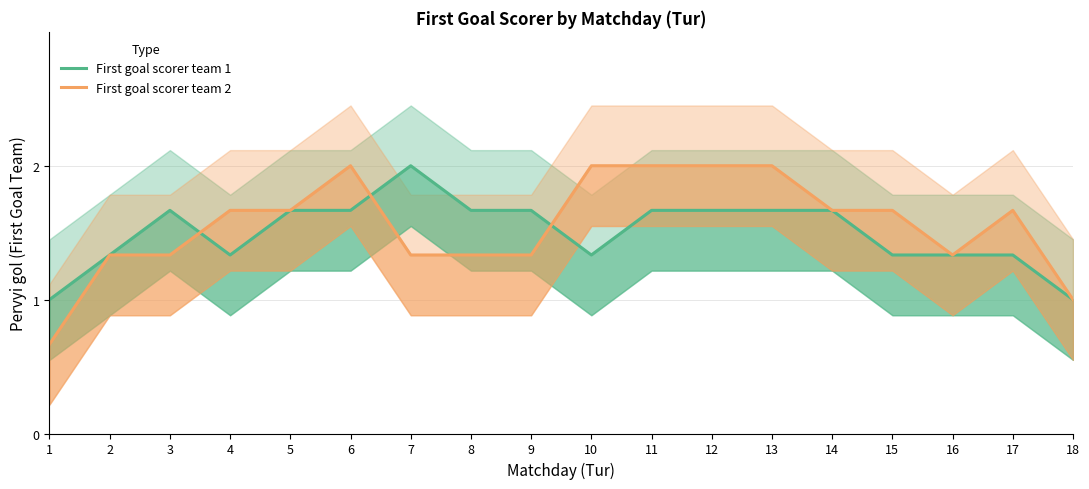

Which has a higher value, 2 or 14?

14